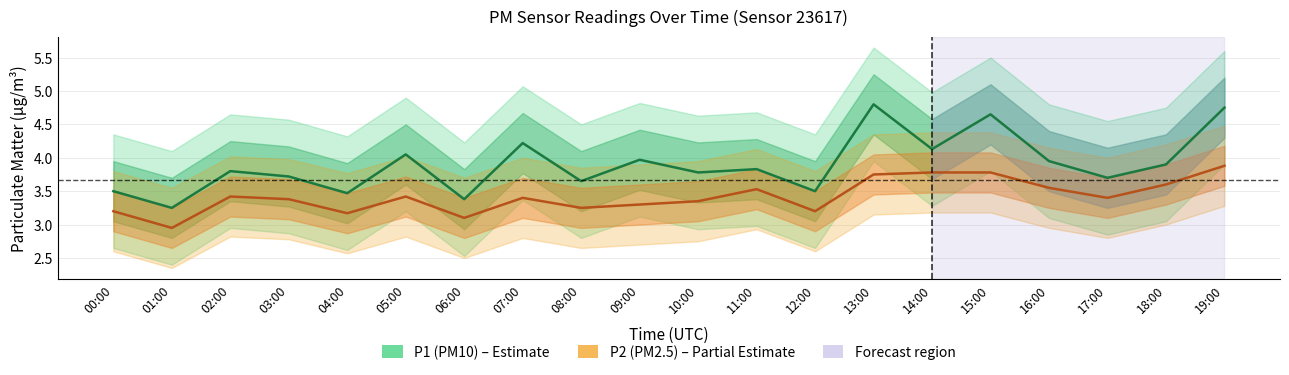

At how many categories does at least one series exceed 3?

20